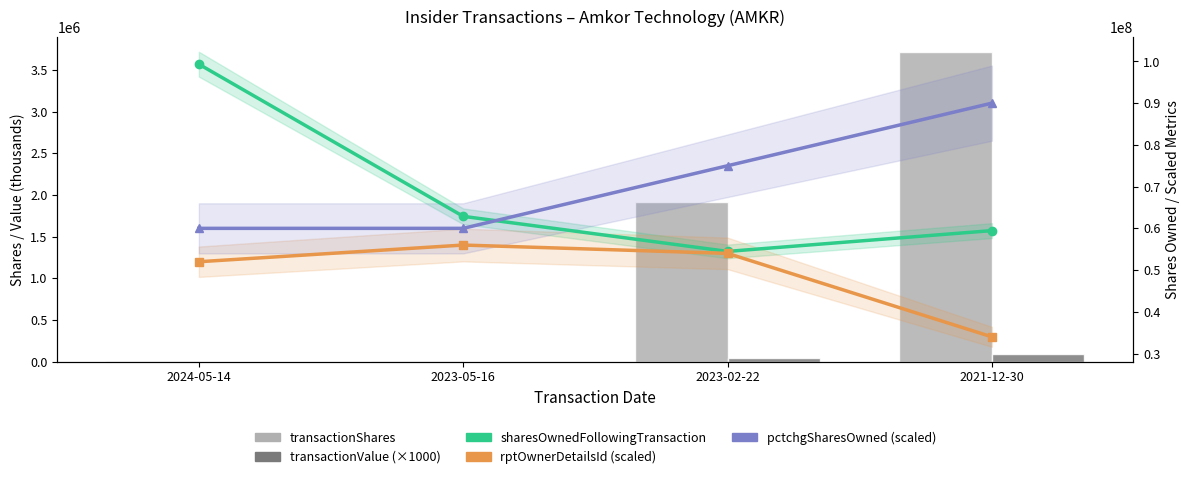

What position from the left is 2023-02-22?

3